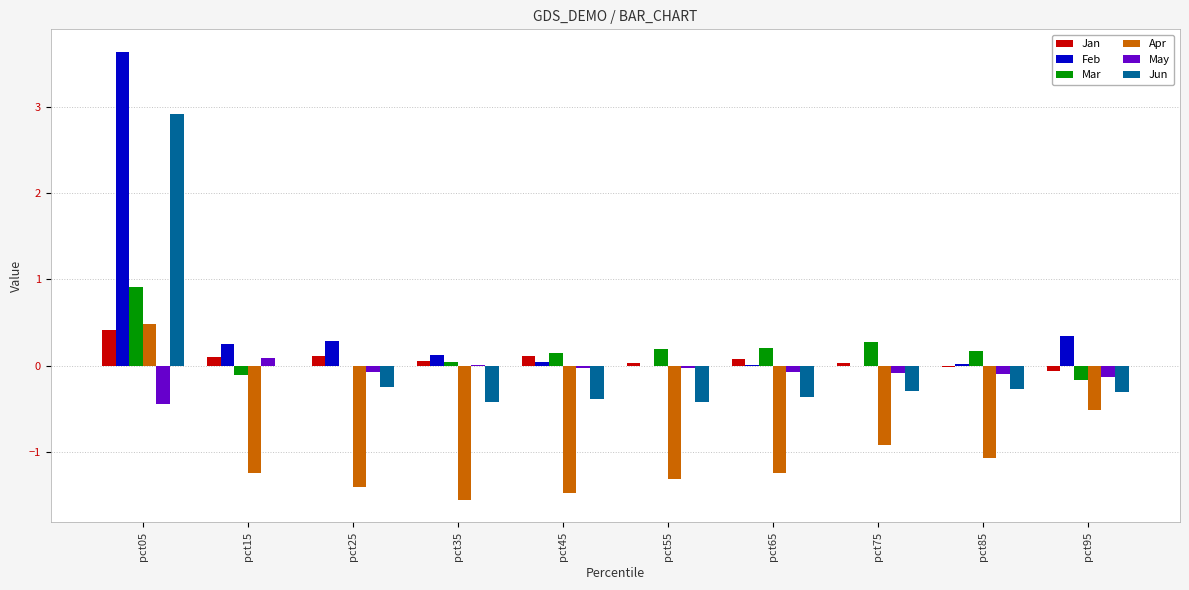

Which series has the largest total across all categories?

Feb